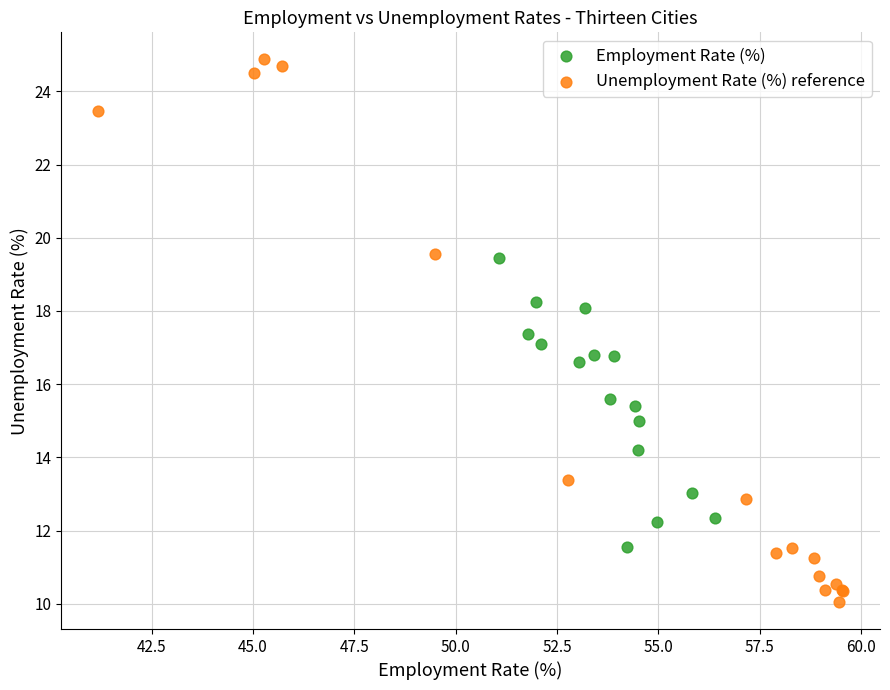

Which series contains the lowest Y value?

Unemployment Rate (%) reference